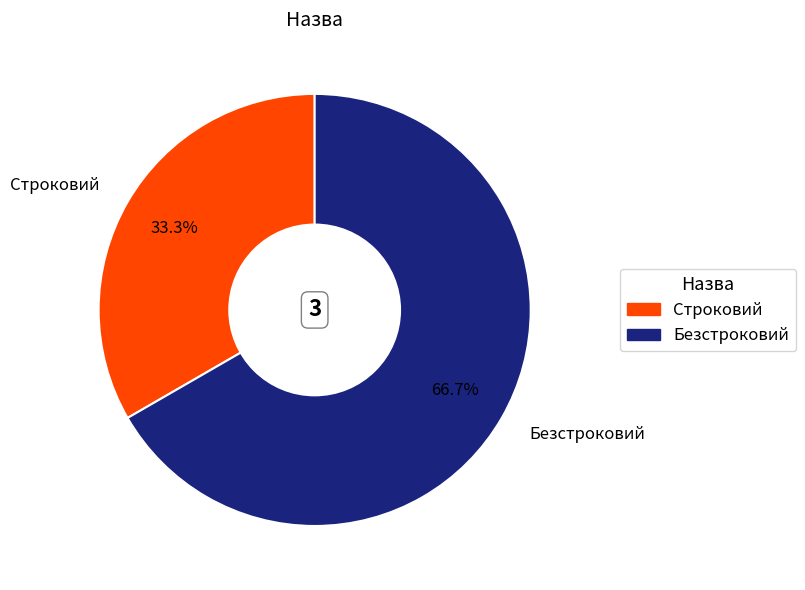

Which category accounts for the majority?

Безстроковий